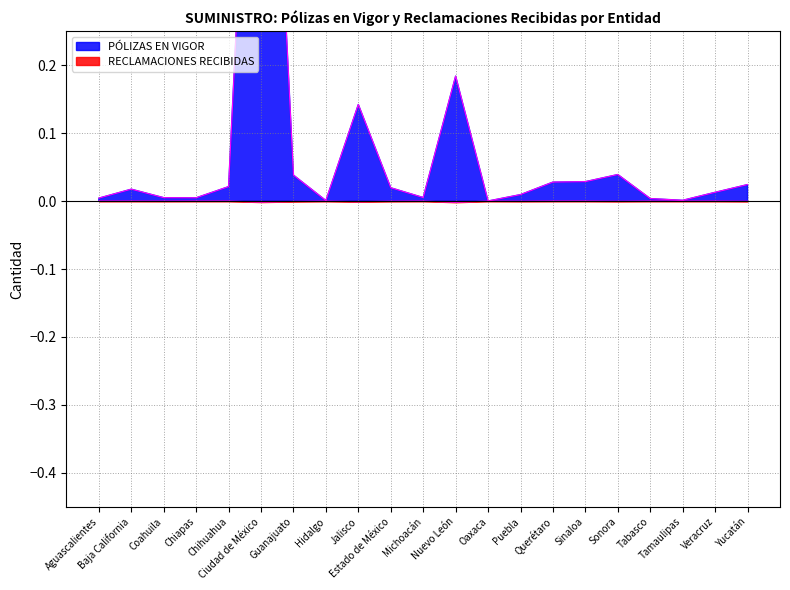

In PÓLIZAS EN VIGOR, how many points are lower than both neighbors (excluding endpoints)?

5